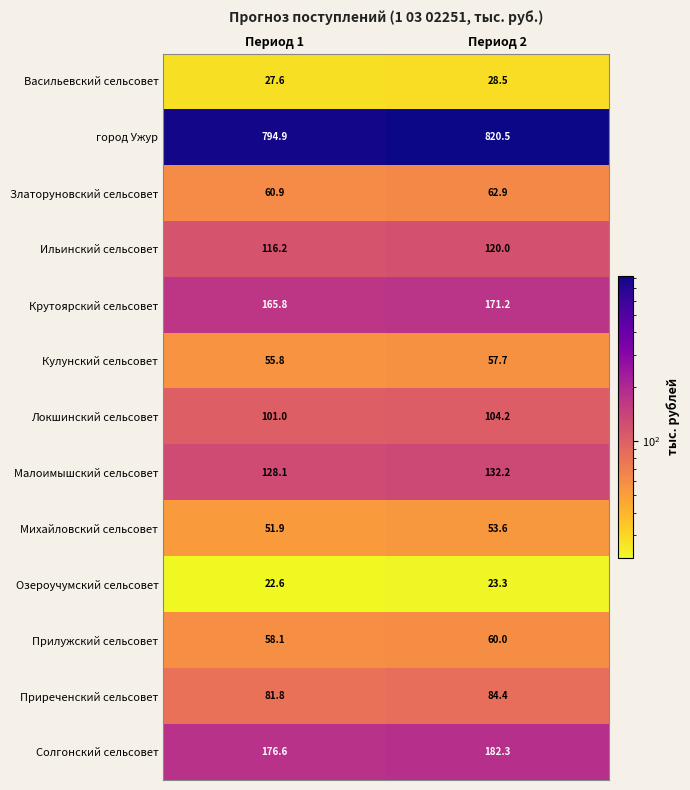

Which series has the widest spread of values?

город Ужур